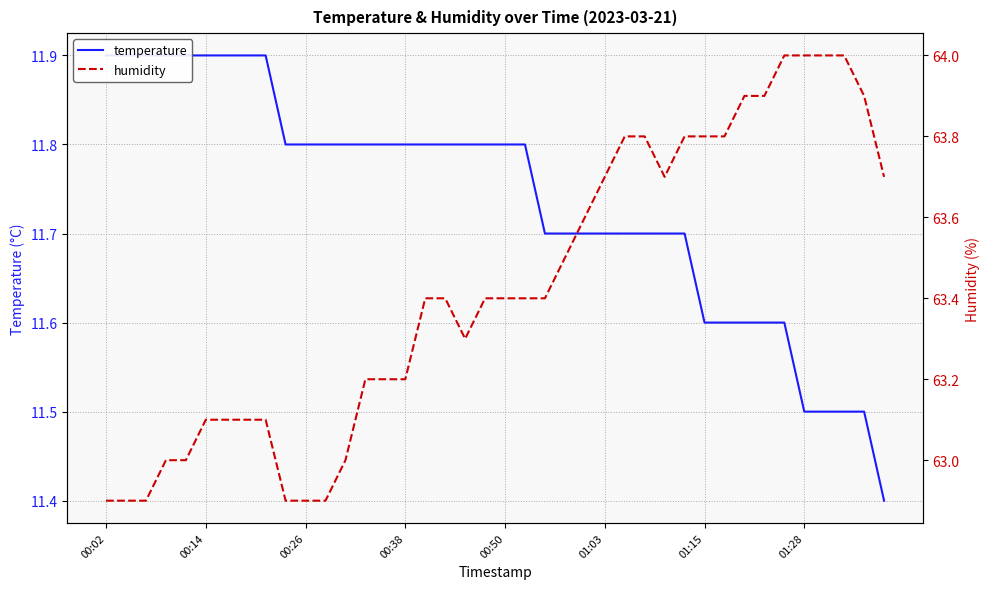

Read the temperature value at 00:14.

11.9